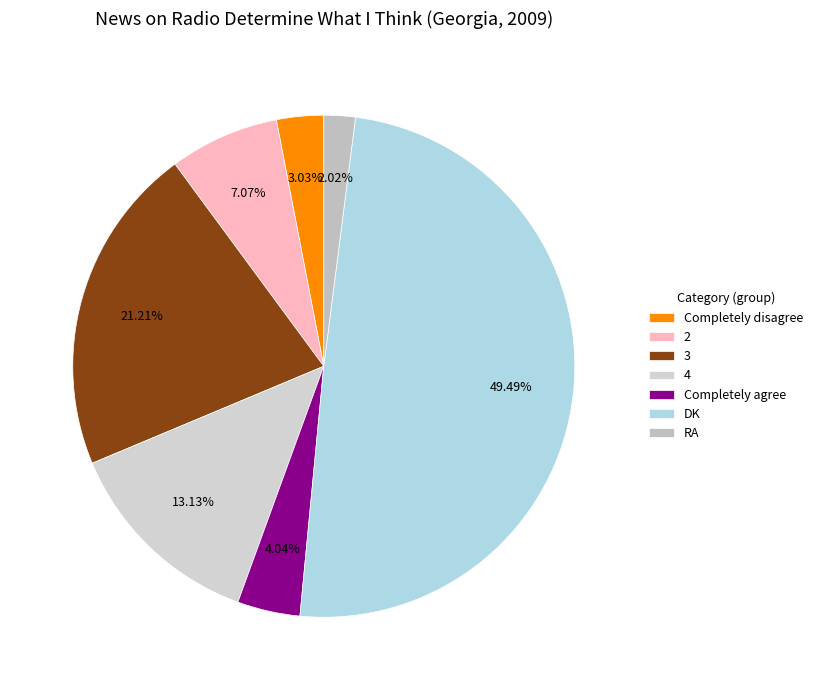

Between Completely disagree and 3, which is larger?

3